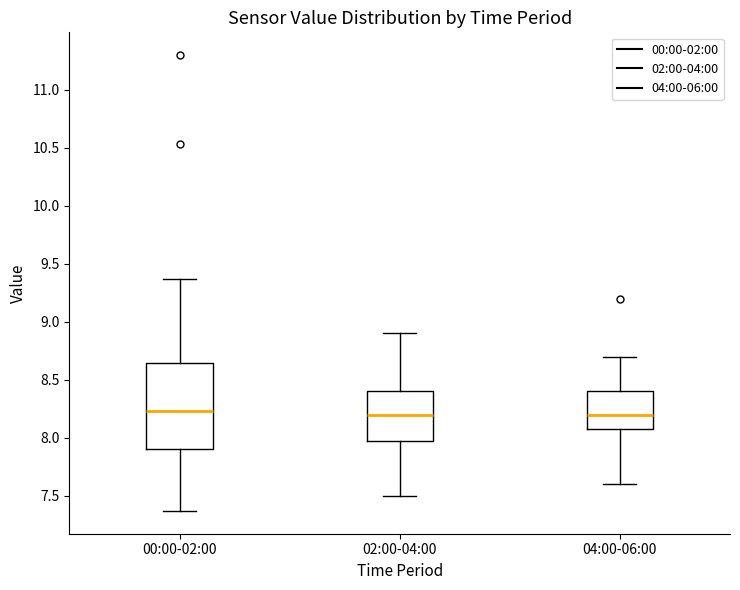

Where is the lower edge of the box for 02:00-04:00 on the y-axis? The values are not printed on the chart, so give them approximately, as read against the axis.

8.00